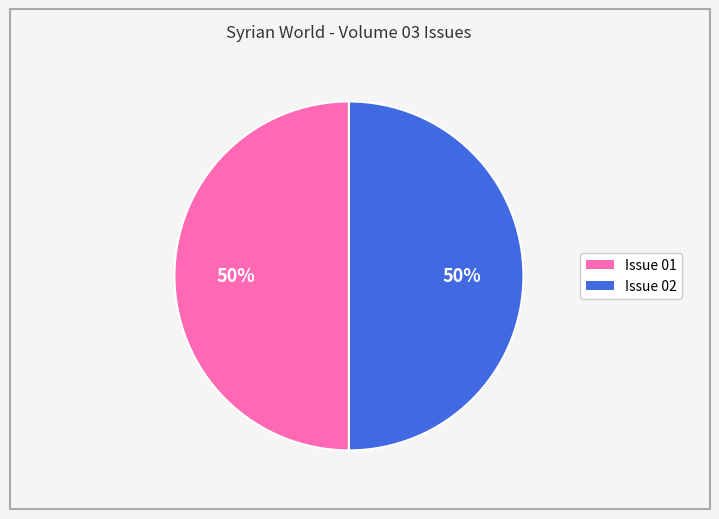

To the nearest percent, what is the average slice percentage?

50%